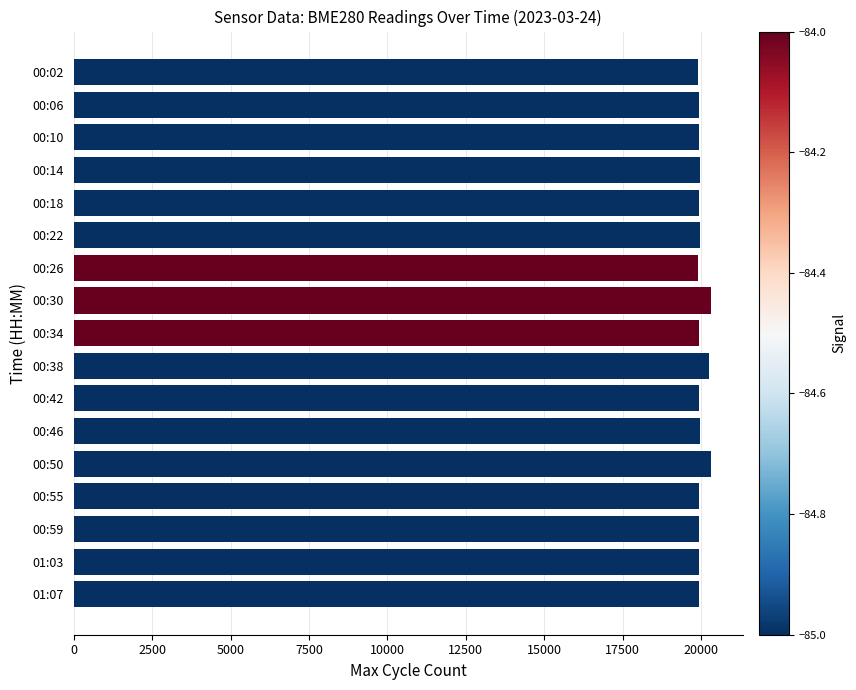

The value at 00:18 is 30792. True or false?

False